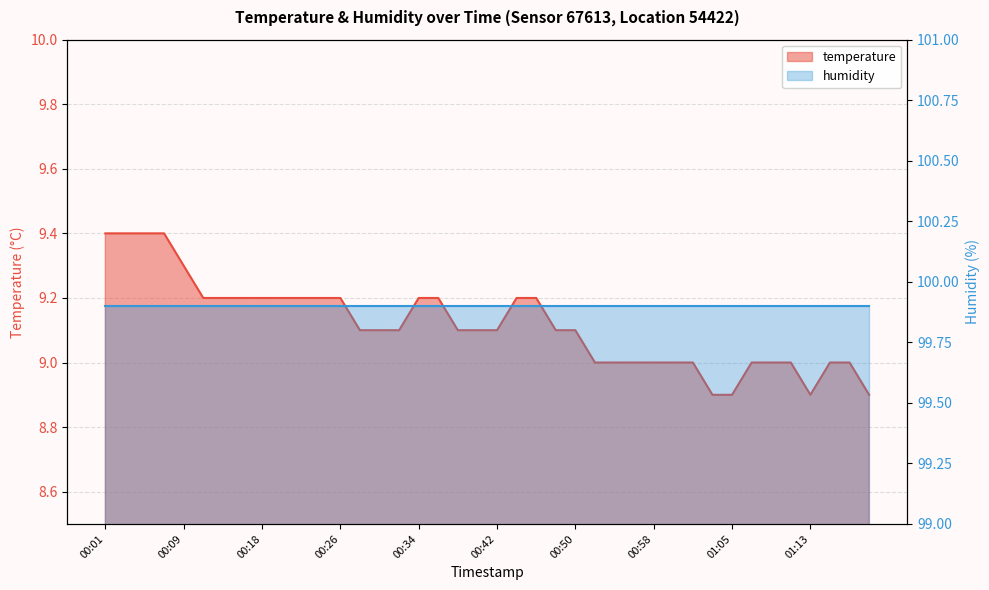

What is the difference between the values at 00:48 and 00:07?

0.3